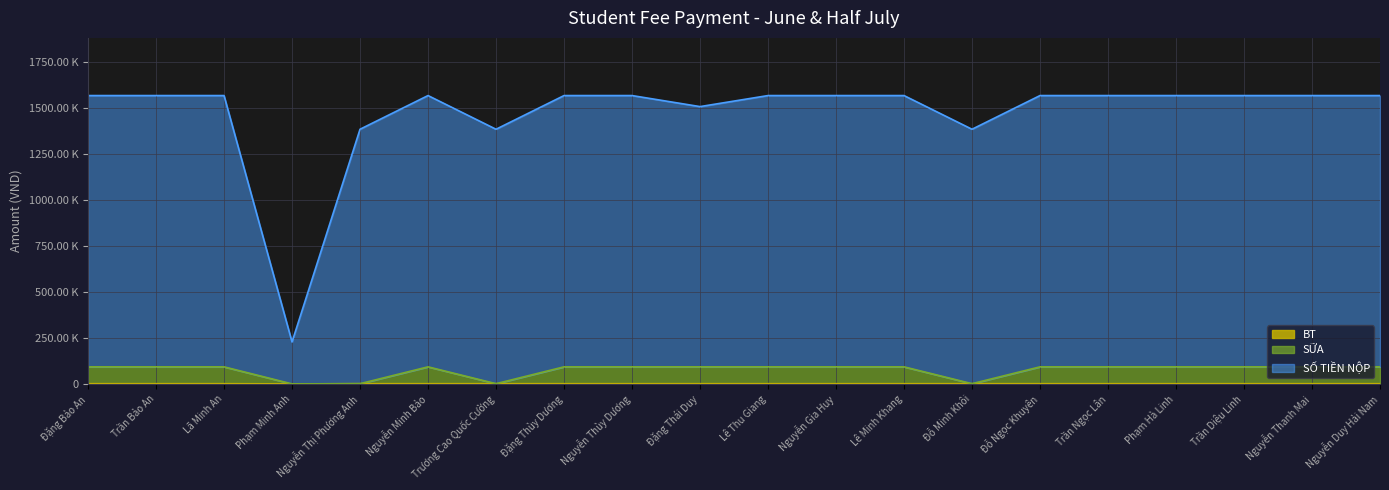

Rank the series by their maximum value, from highest to lowest.

SỐ TIỀN NỘP, SỮA, BT